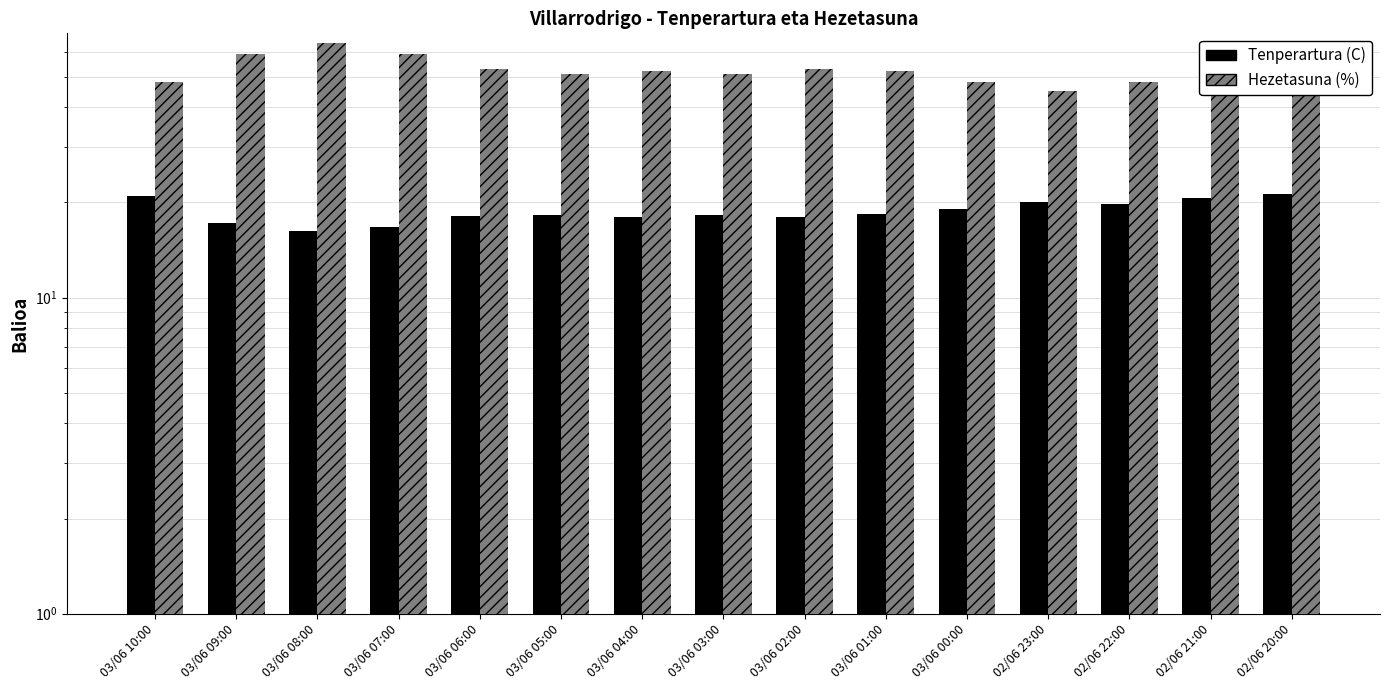

Which series changed the most between 03/06 10:00 and 03/06 08:00?

Hezetasuna (%)